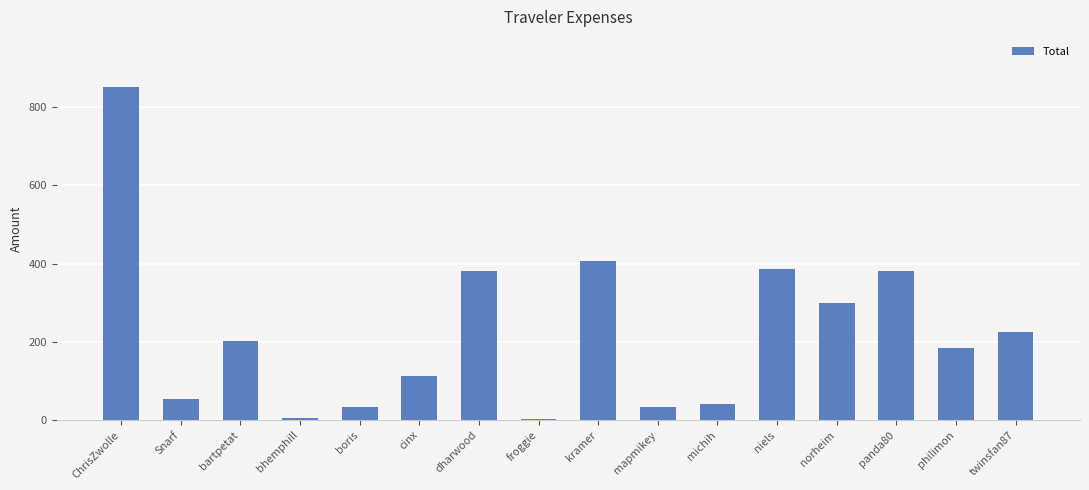

Which has a higher value, twinsfan87 or norheim?

norheim